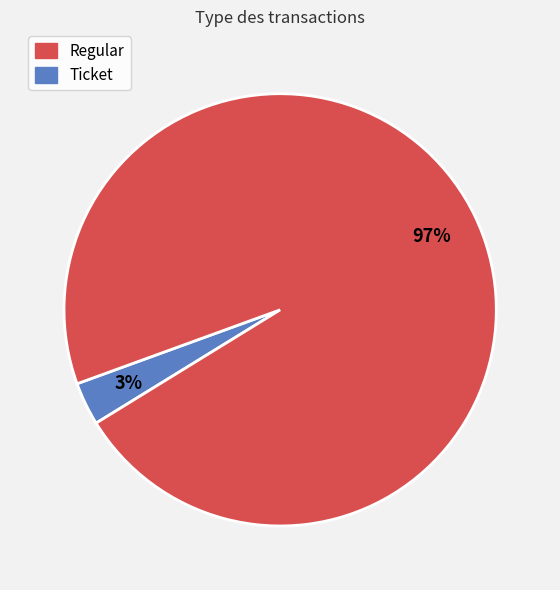

Does any single category account for the majority?

Yes